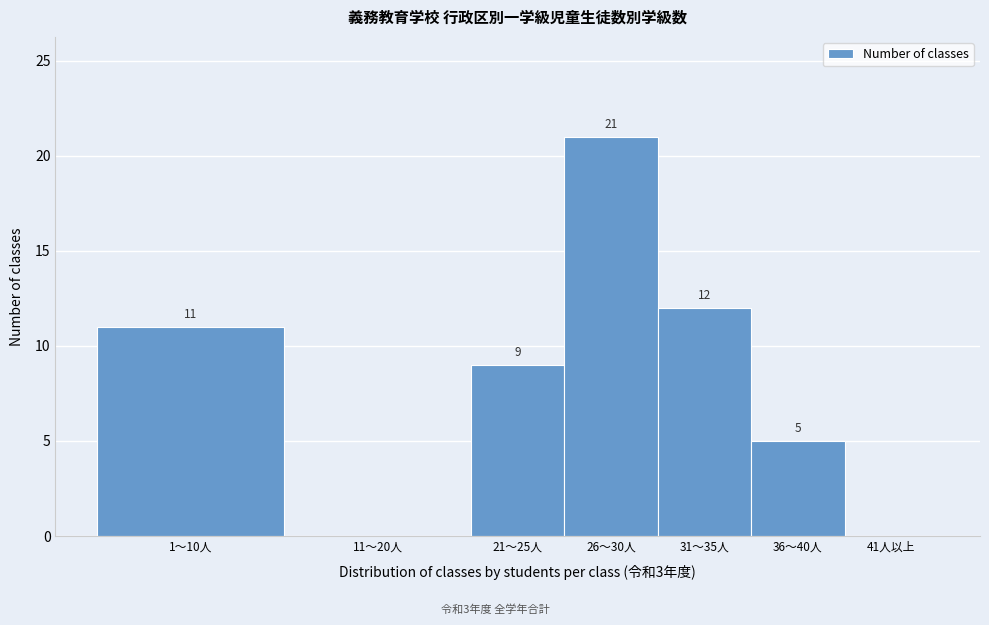

Reading right to left, list all the values displayed in this chart.

41人以上=0	36～40人=5	31～35人=12	26～30人=21	21～25人=9	11～20人=0	1～10人=11